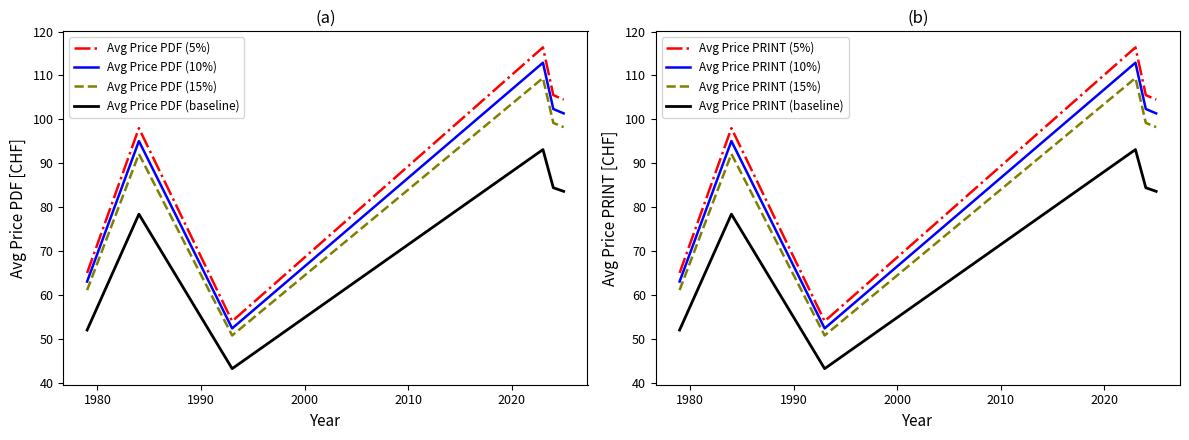

At how many categories does at least one series exceed 26?

7